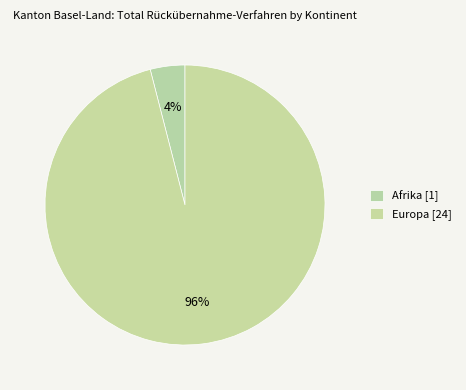

Which category has the biggest portion of the pie?

Europa